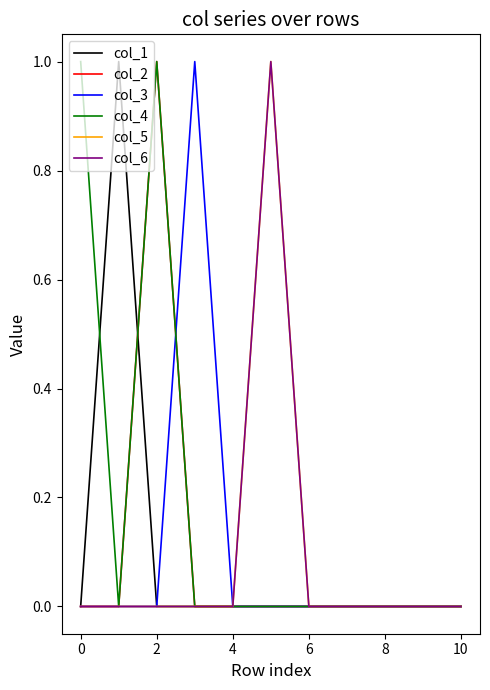

Reading left to right, what are all the values shown in this chart?

col_1: 0	1	0	0	0	0	0	0	0	0	0
col_2: 0	0	1	0	0	0	0	0	0	0	0
col_3: 0	0	0	1	0	0	0	0	0	0	0
col_4: 1	0	1	0	0	0	0	0	0	0	0
col_5: 0	0	0	0	0	1	0	0	0	0	0
col_6: 0	0	0	0	0	1	0	0	0	0	0